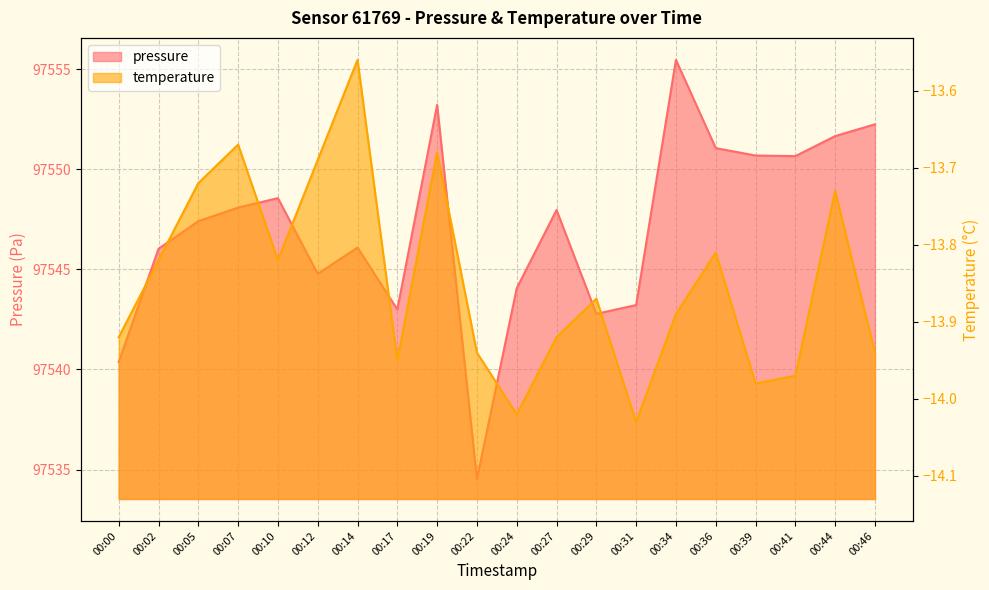

How many series are shown in this chart?

2